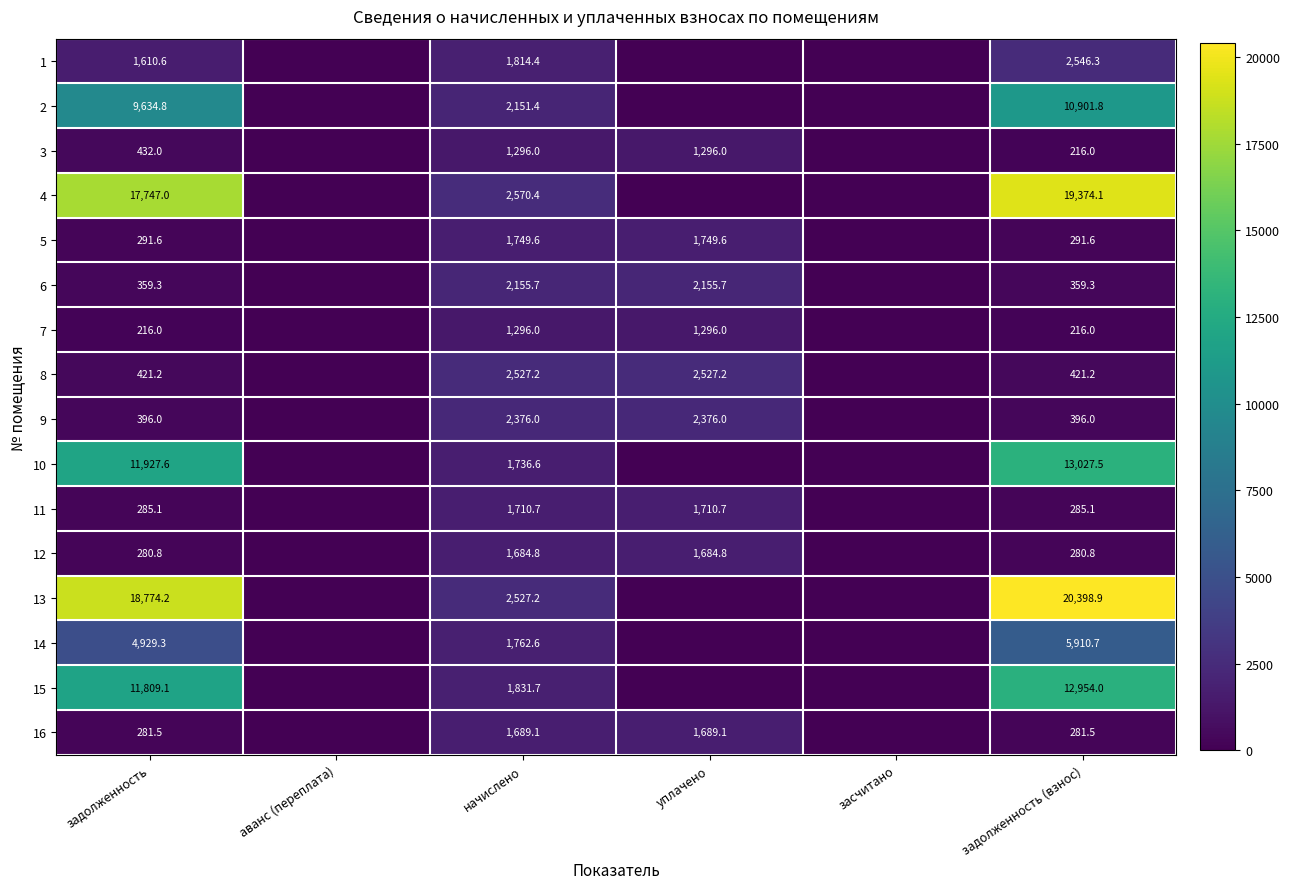

At how many categories does at least one series exceed 2833?

2